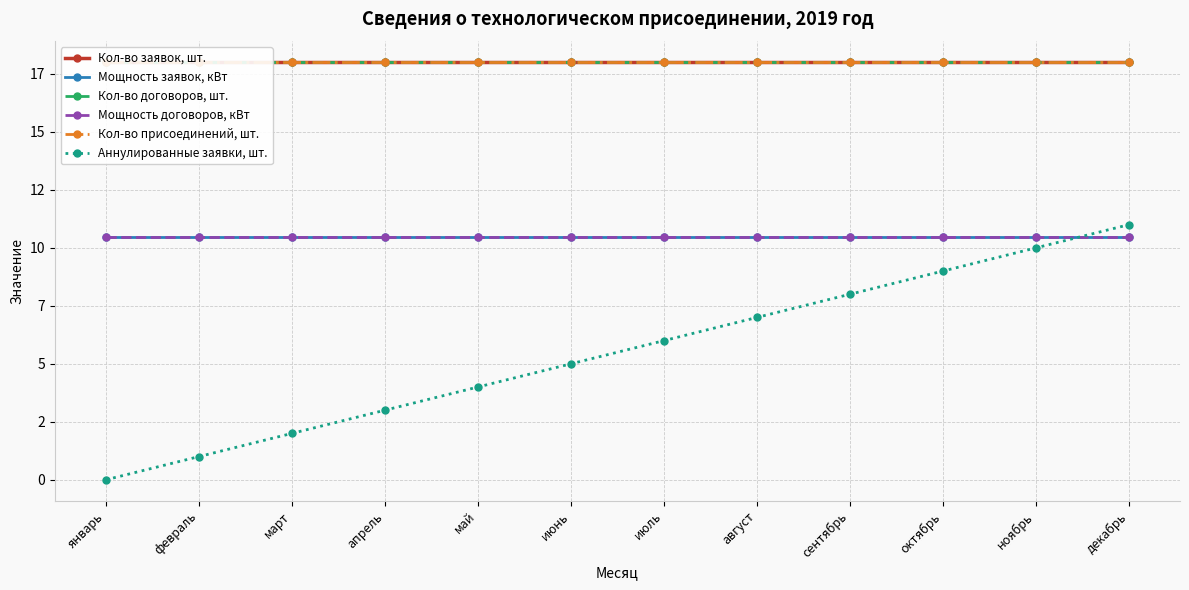

True or false: Кол-во присоединений, шт. and Аннулированные заявки, шт. intersect in this chart.

False